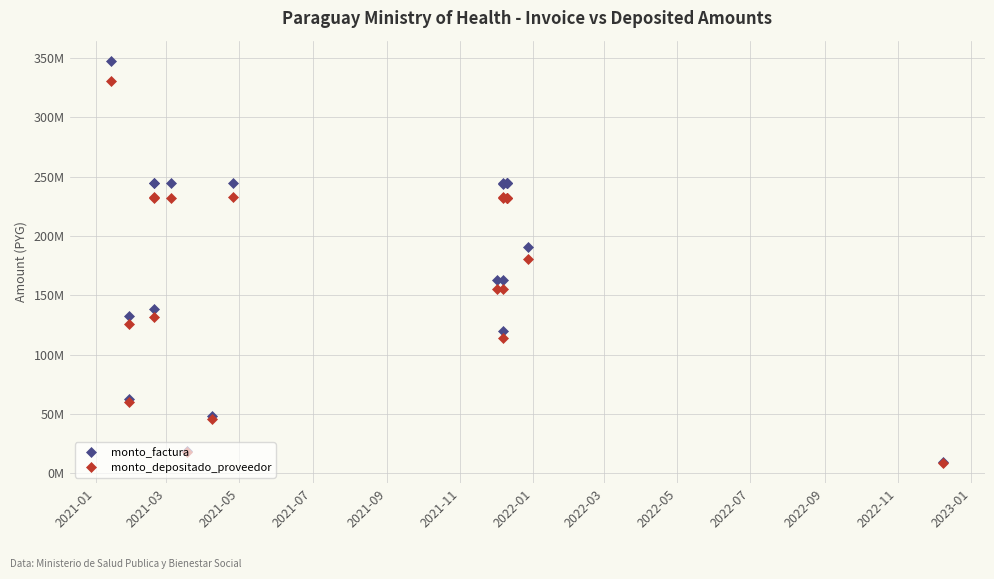

How many distinct data groups are displayed?

2